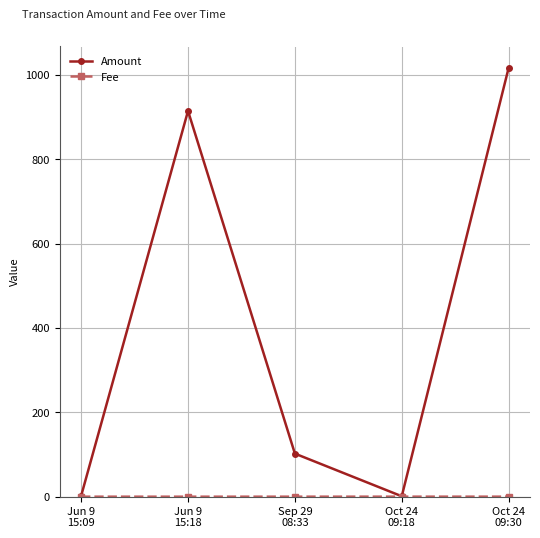

What is the total value across all series at Oct 24
09:30?

1016.5